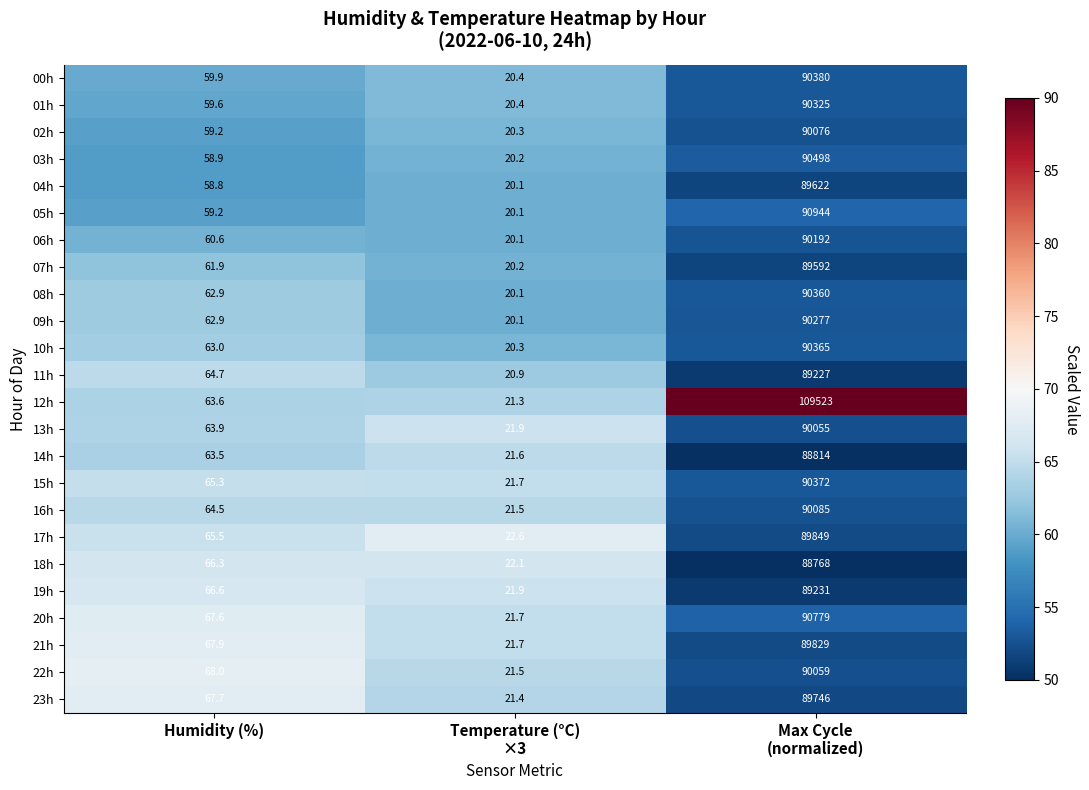

What is the lowest value of the 19h series?

21.9